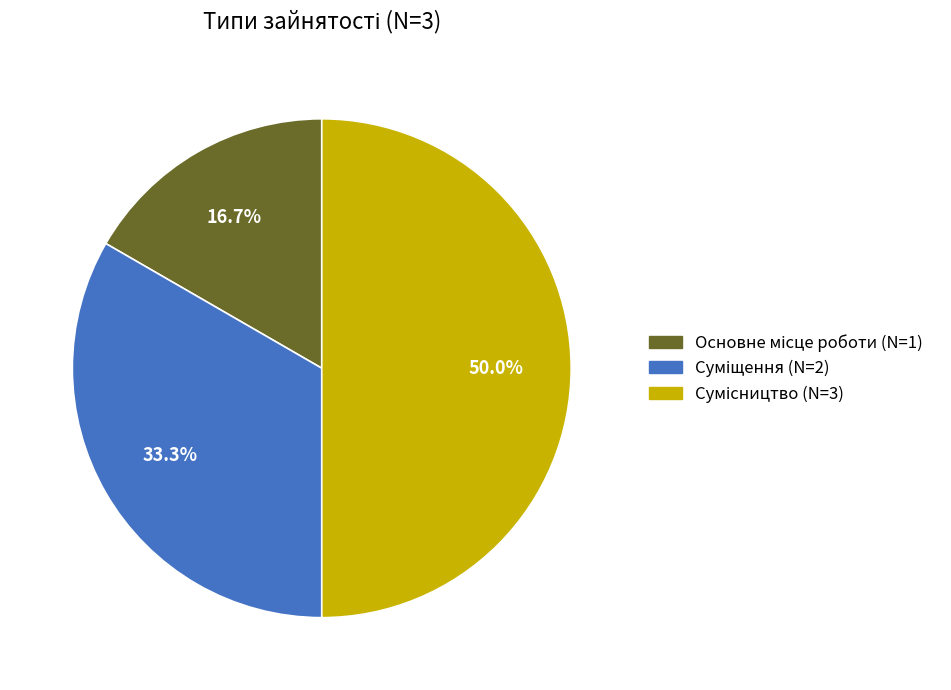

Does any single category account for the majority?

No